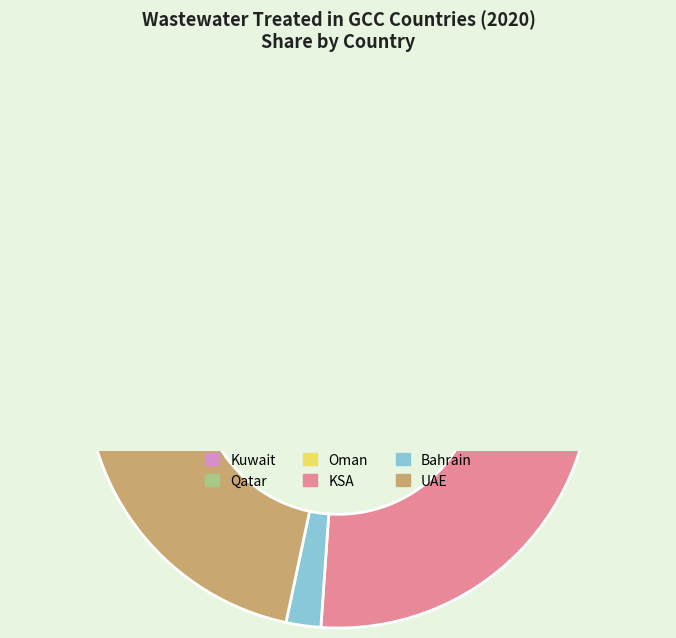

Does KSA account for over 50% of the chart?

Yes